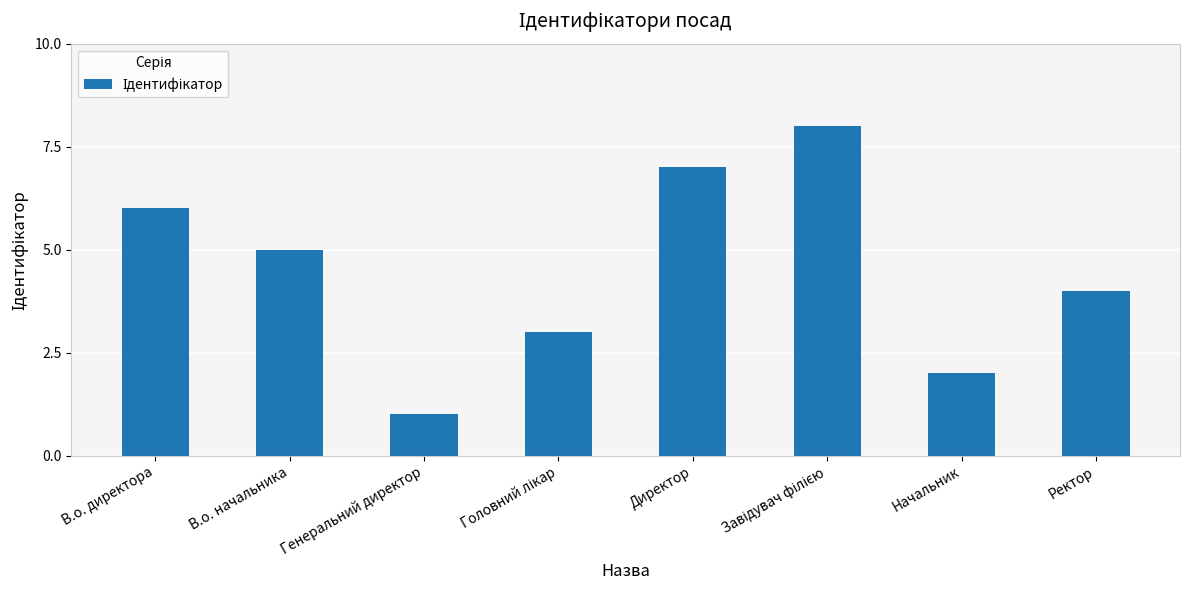

Where does the data first go above 5?

В.о. директора